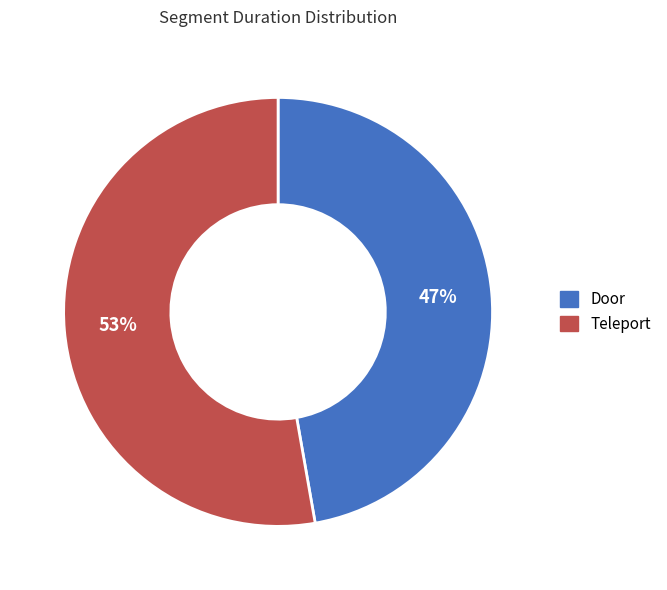

True or false: Teleport accounts for 53% of the total.

True